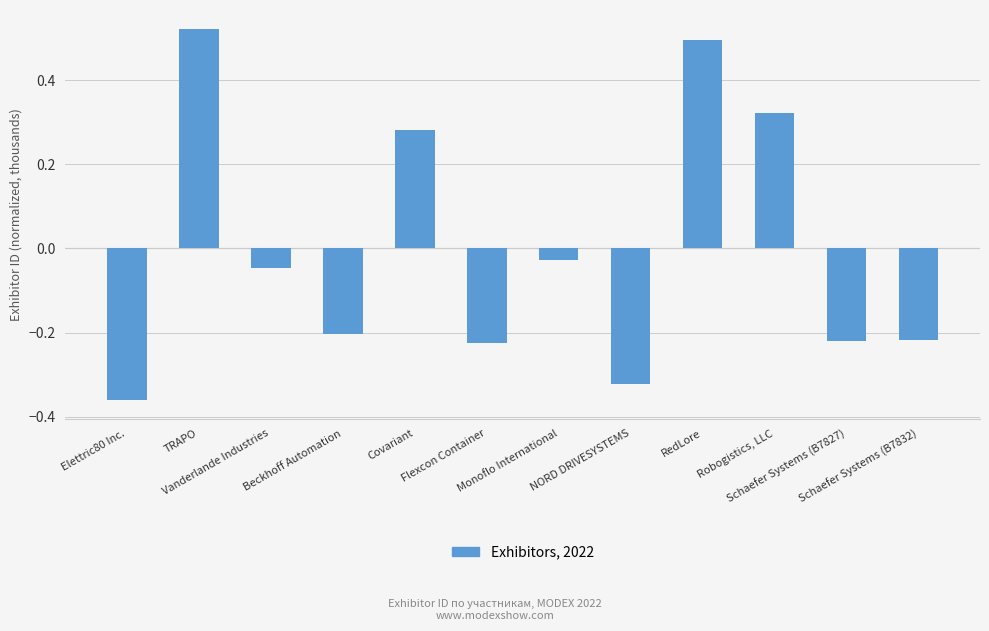

How many bars are there in total?

12